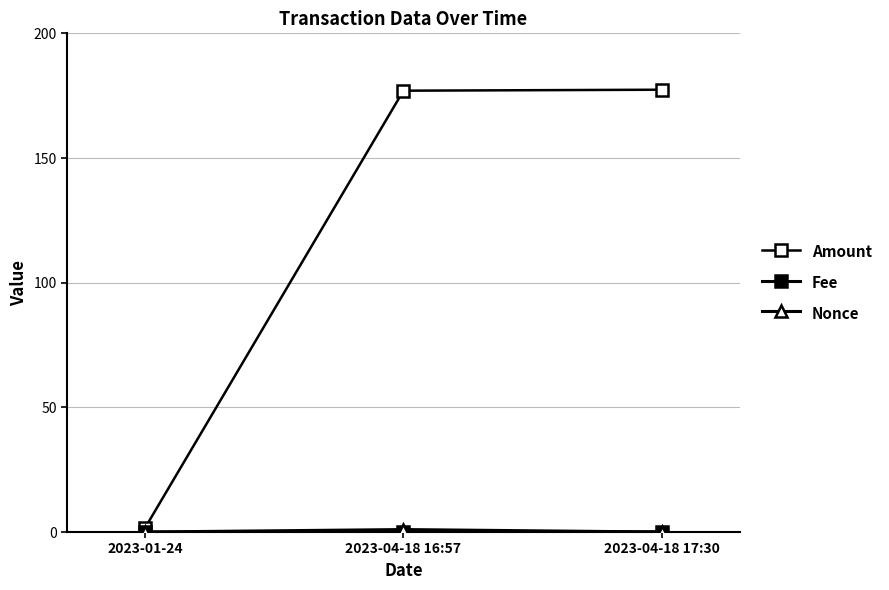

What is the value of the Amount point at the 3rd from the left?

177.4